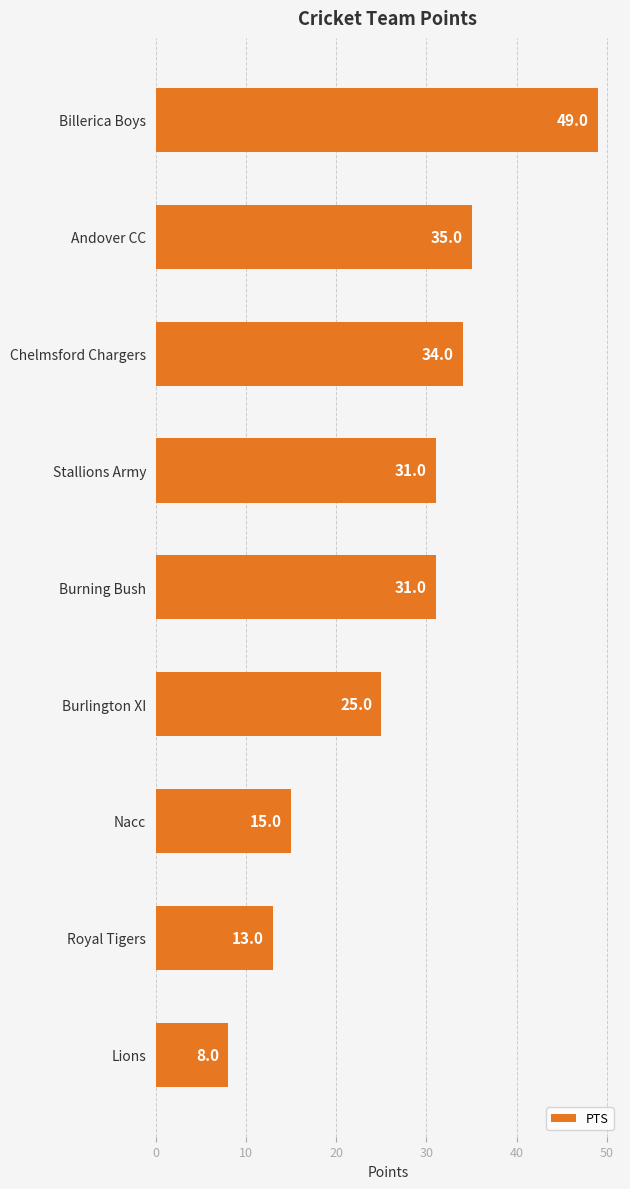

Count the number of data series in this chart.

1